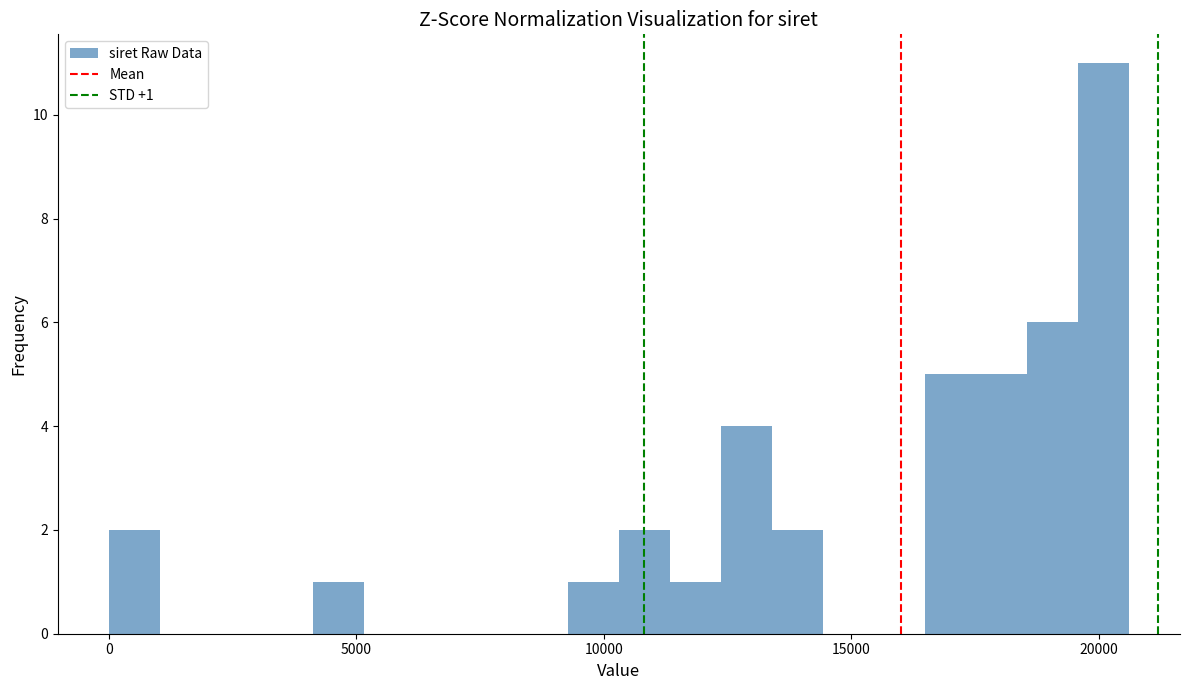

Read against the x-axis, roughly where is the centre of the tallest bar?

20000